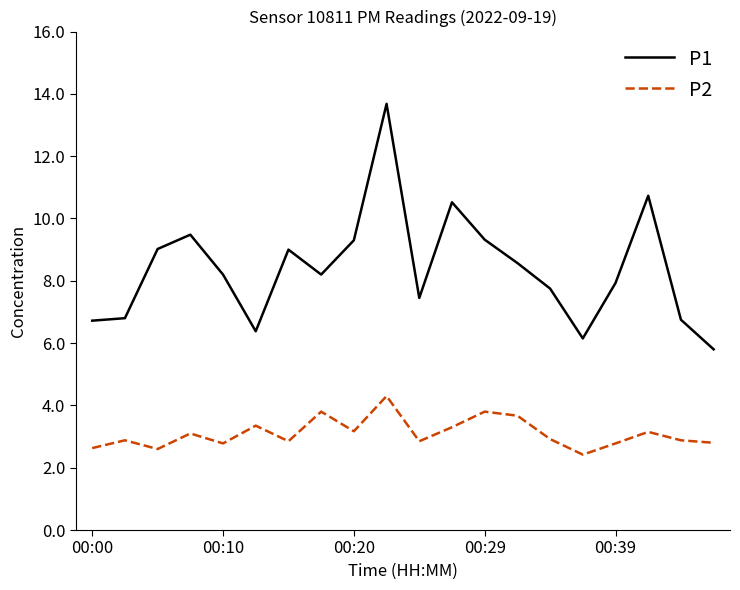

True or false: P2 and P1 intersect in this chart.

False